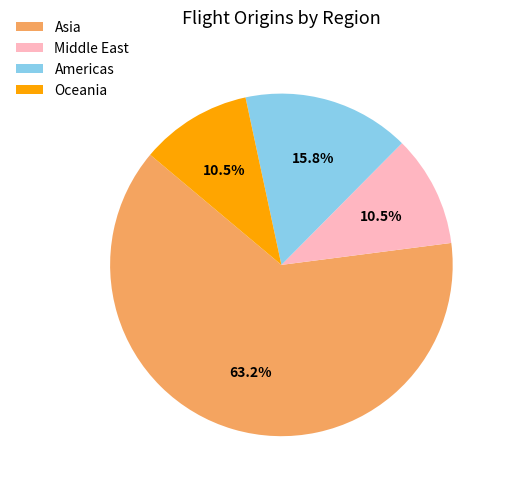

Is Asia the majority of the pie?

Yes